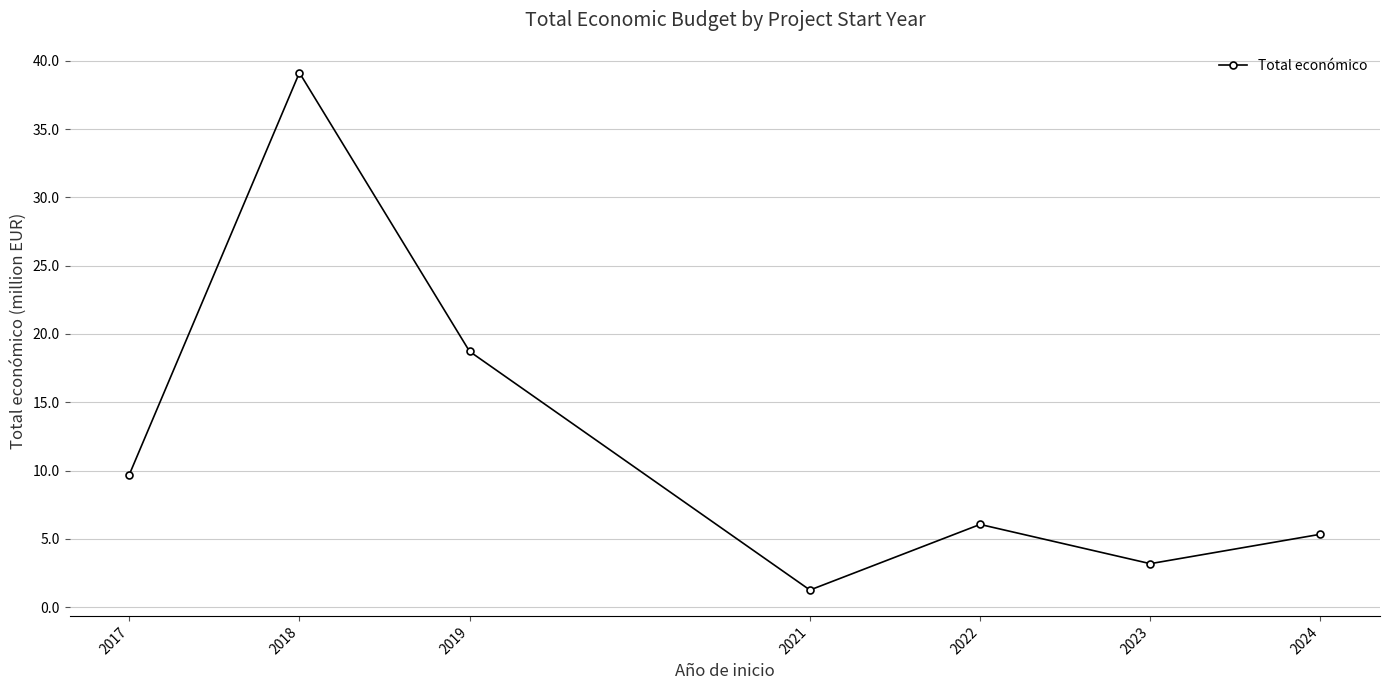

What is the minimum value shown in the chart?

1.3